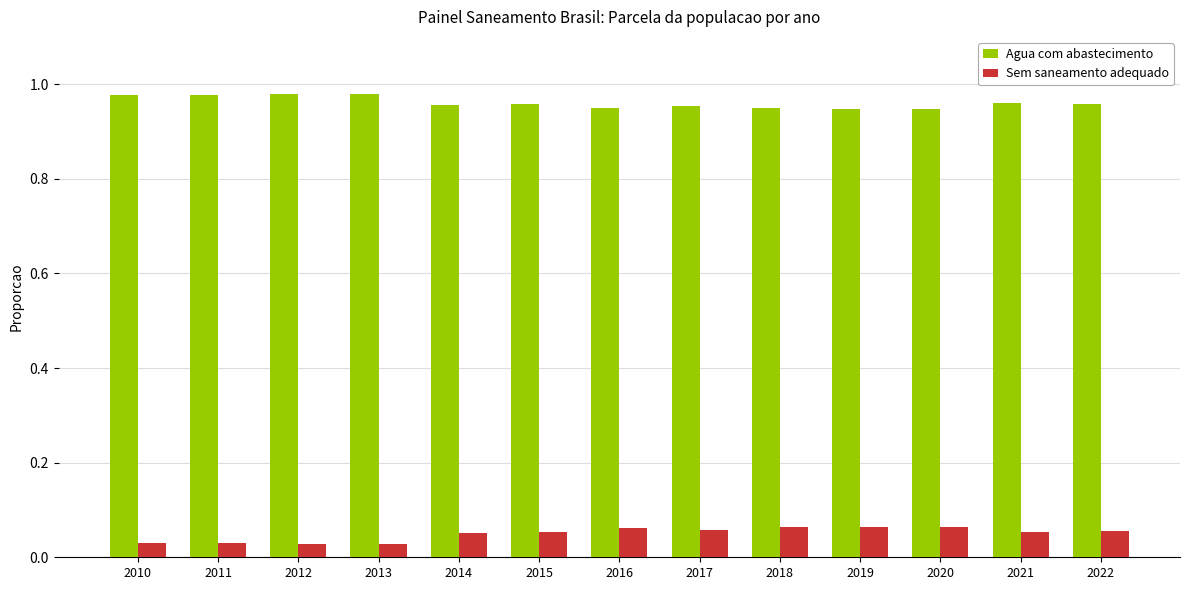

How many Sem saneamento adequado values are between 0 and 1?

13